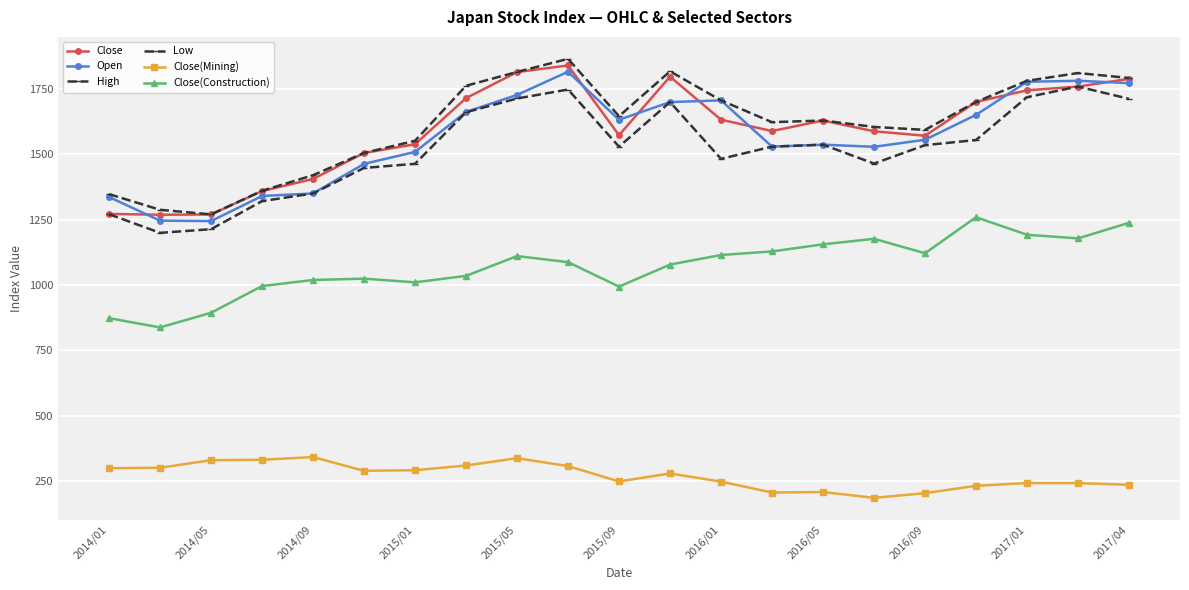

Is this an area chart (filled region under the line)?

No